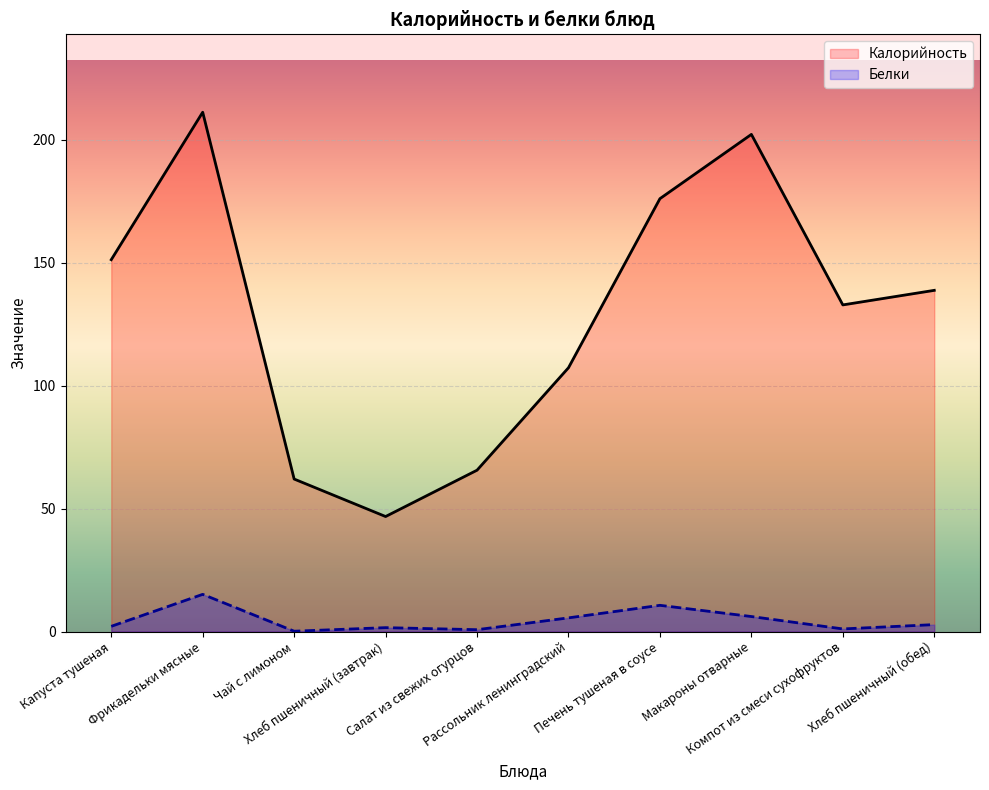

What is the difference between the Калорийность values at Хлеб пшеничный (завтрак) and Макароны отварные?

155.4